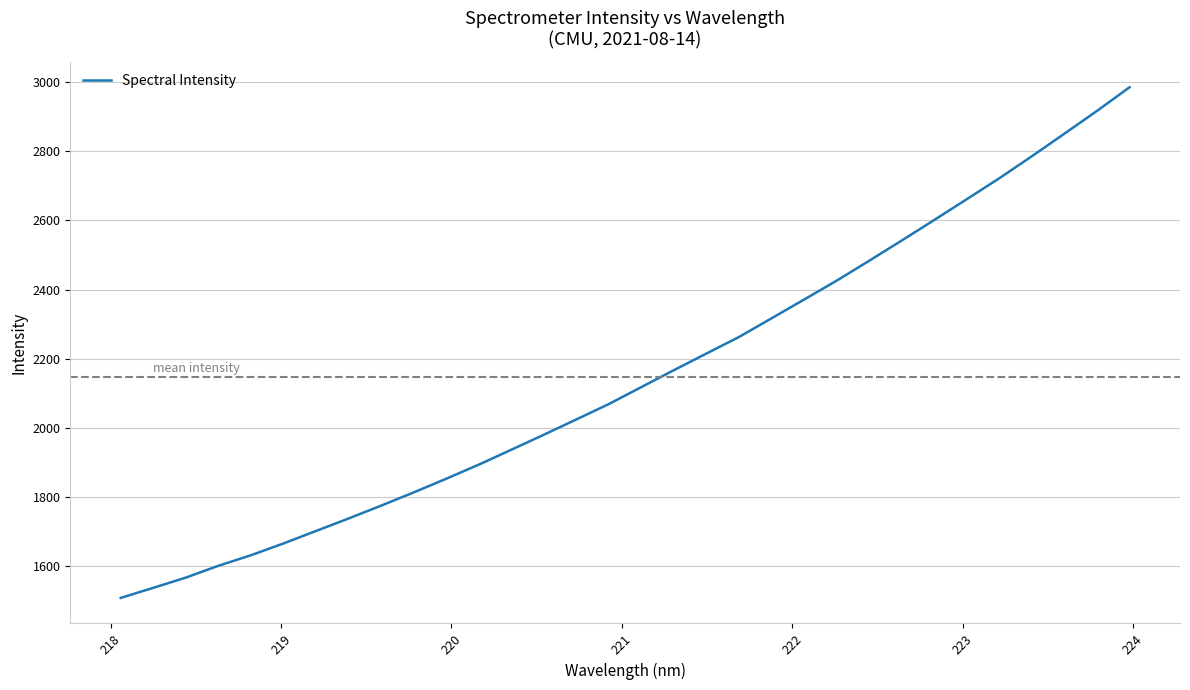

What is the maximum value shown in the chart?

2985.8